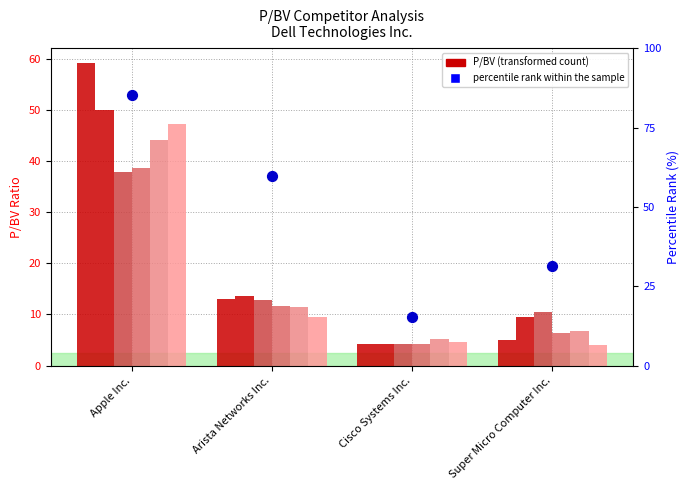

Approximately how many times larger is the value at Arista Networks Inc. compared to Super Micro Computer Inc.?

1.9